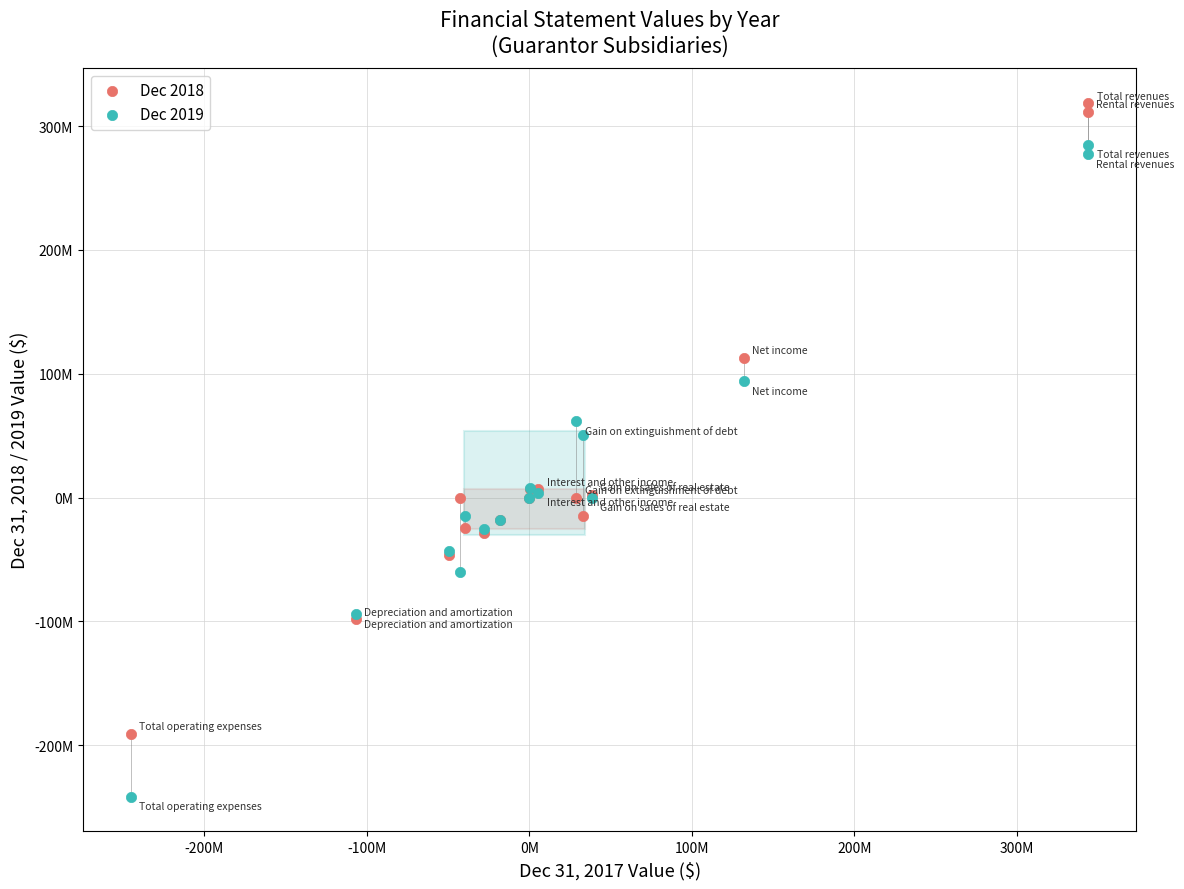

Which series reaches the minimum Y coordinate?

Dec 2019